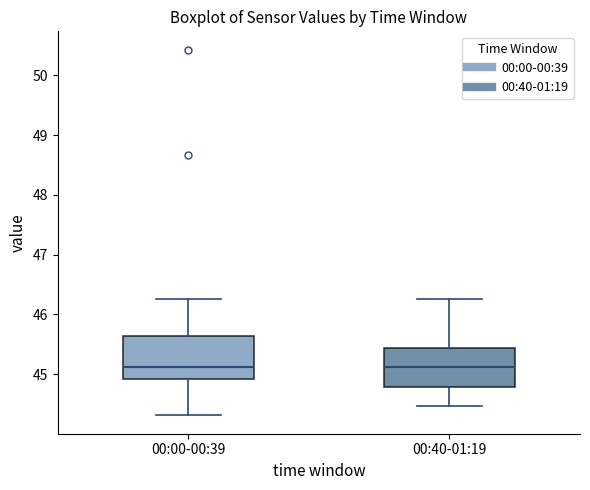

Reading left to right, transcribe this box plot: for each box, give where its median line is, the range the box spans, and where its two whiskers end, as read against the y-axis. The values are not printed on the chart, so give them approximately, as read against the axis.

00:00-00:39: median 45.1, box 44.9 to 45.6, whiskers 44.3 to 46.3
00:40-01:19: median 45.1, box 44.8 to 45.4, whiskers 44.5 to 46.3